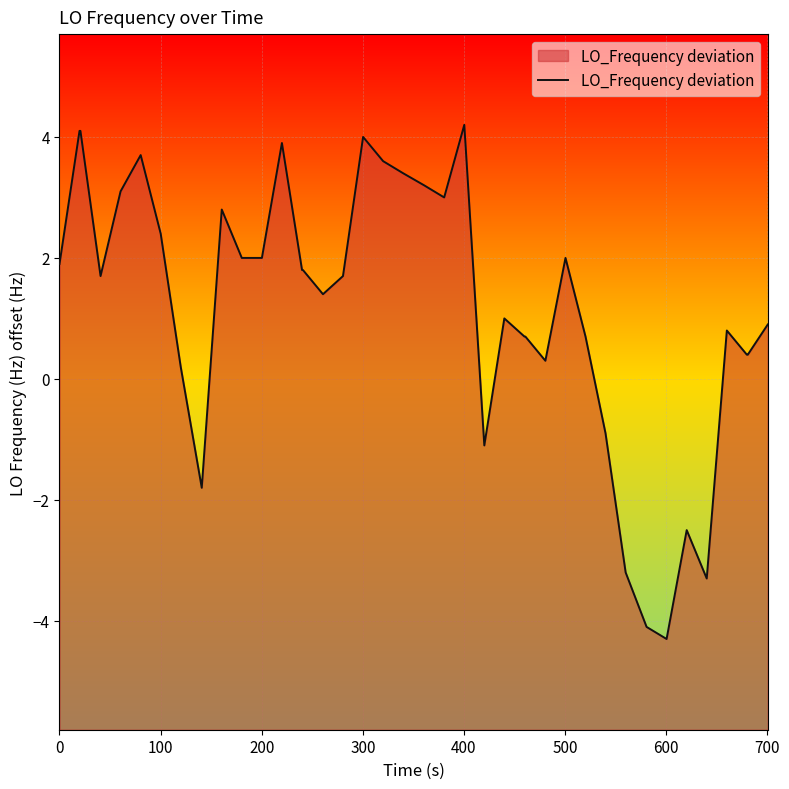

The value at 32 is -2.4. True or false?

False